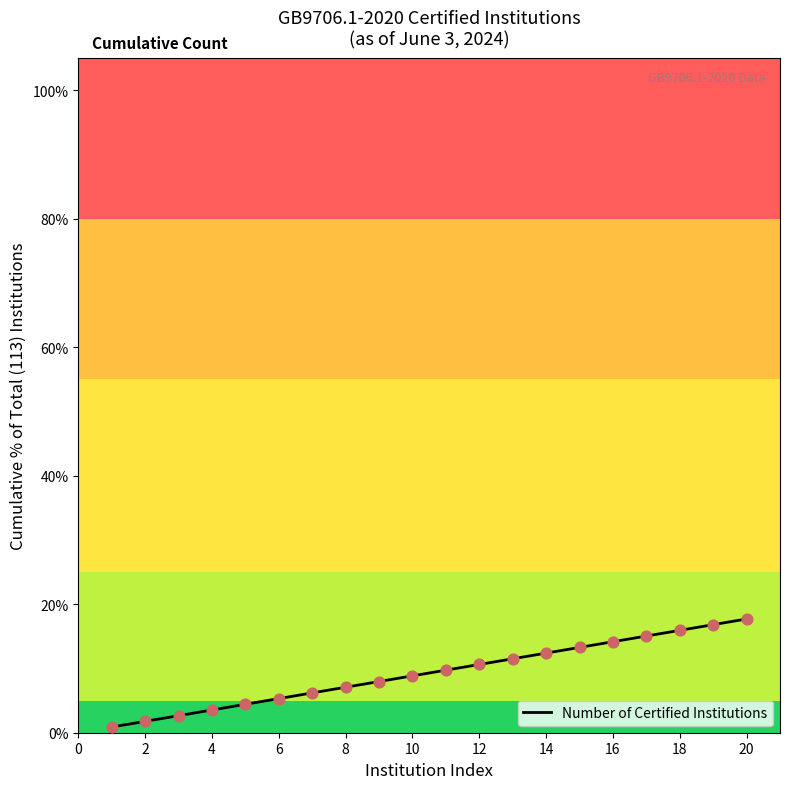

What is the change in value from 4 to 9?

+4.4